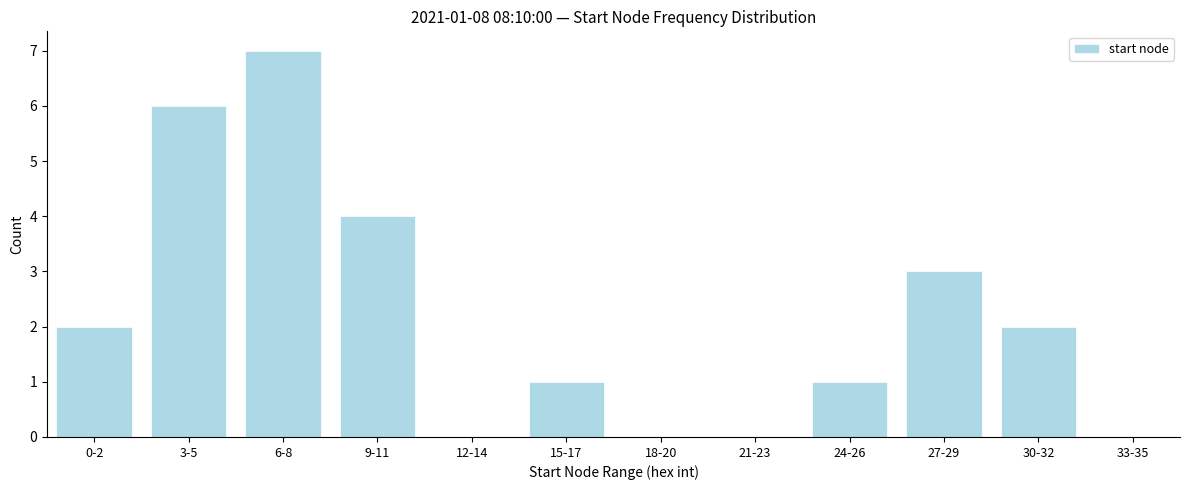

Reading right to left, list all the values displayed in this chart.

33-35=0	30-32=2	27-29=3	24-26=1	21-23=0	18-20=0	15-17=1	12-14=0	9-11=4	6-8=7	3-5=6	0-2=2